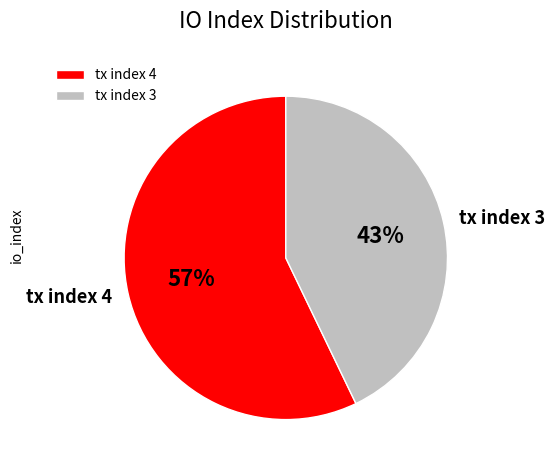

True or false: tx index 4 accounts for 57% of the total.

True